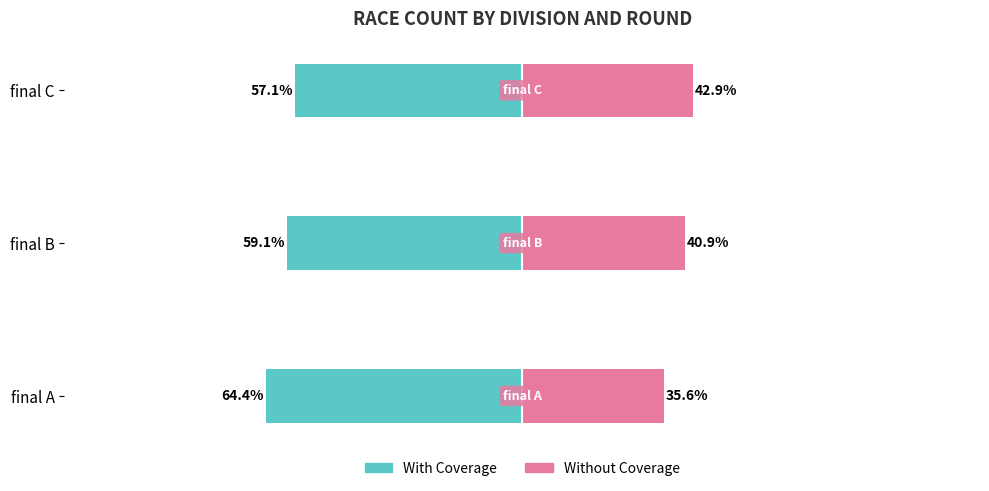

Is it true that Without Coverage equals 35.6 at final A?

True